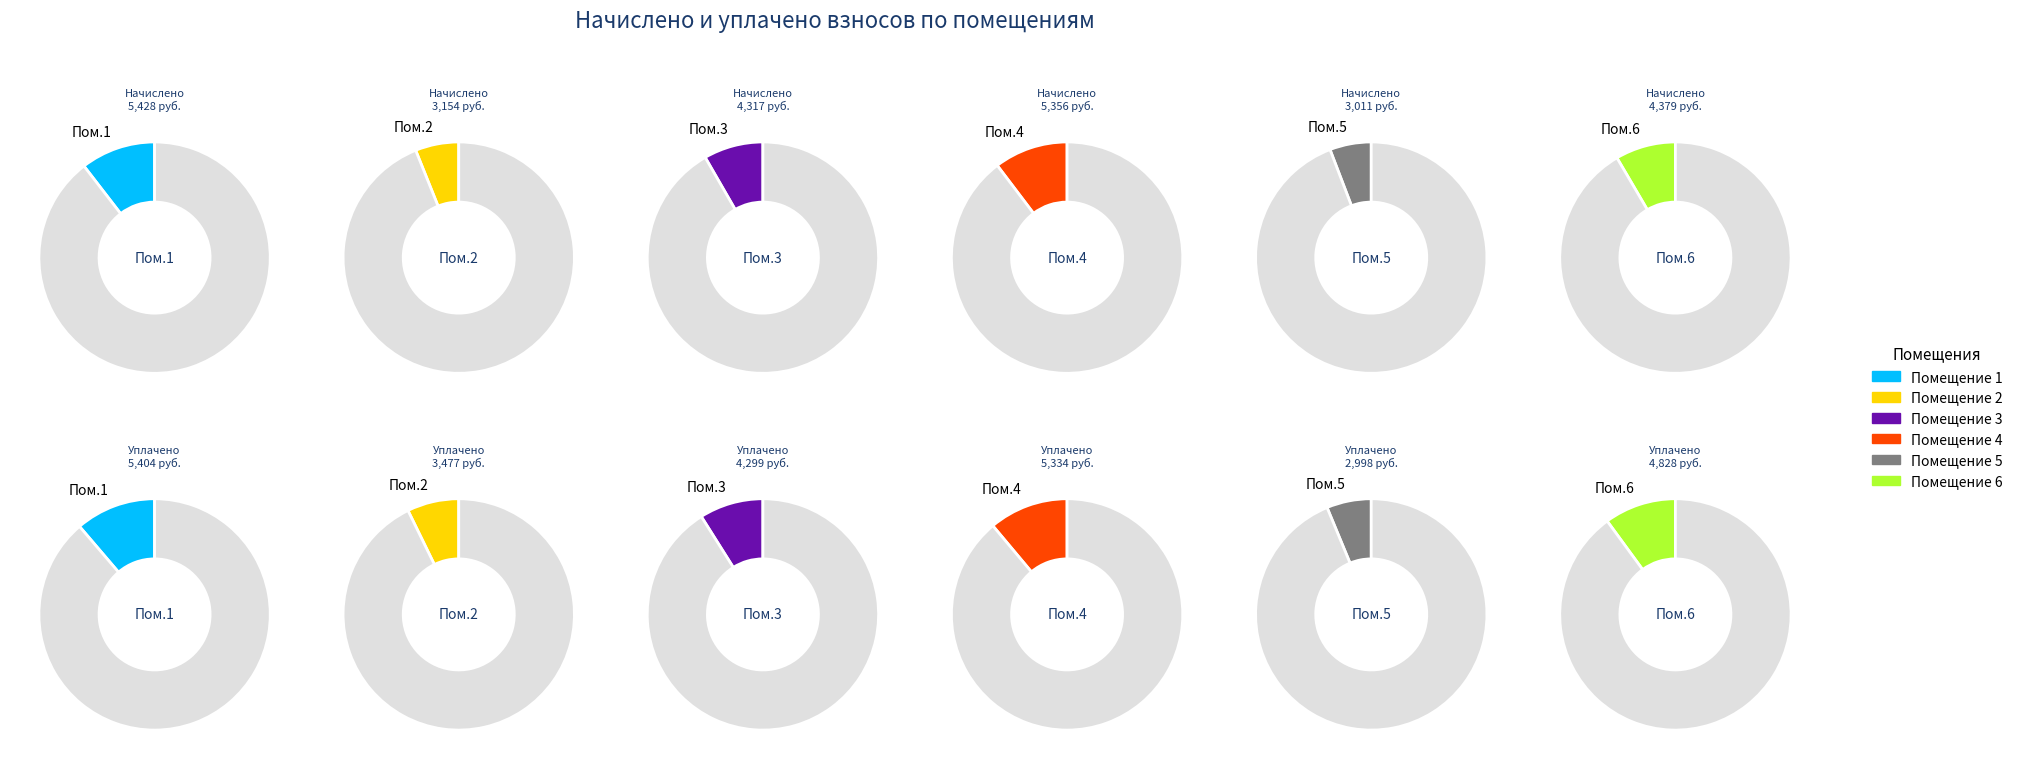

Do 2 and 7 together represent more than half of the pie?

No